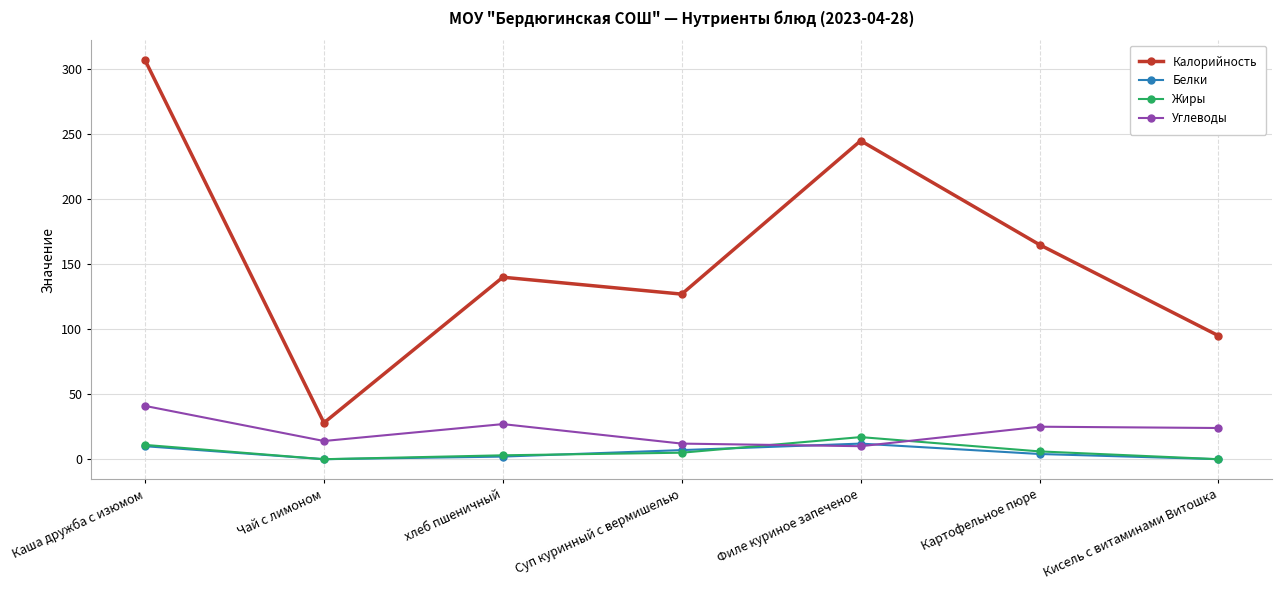

Which category has the highest value in the Углеводы series?

Каша дружба с изюмом